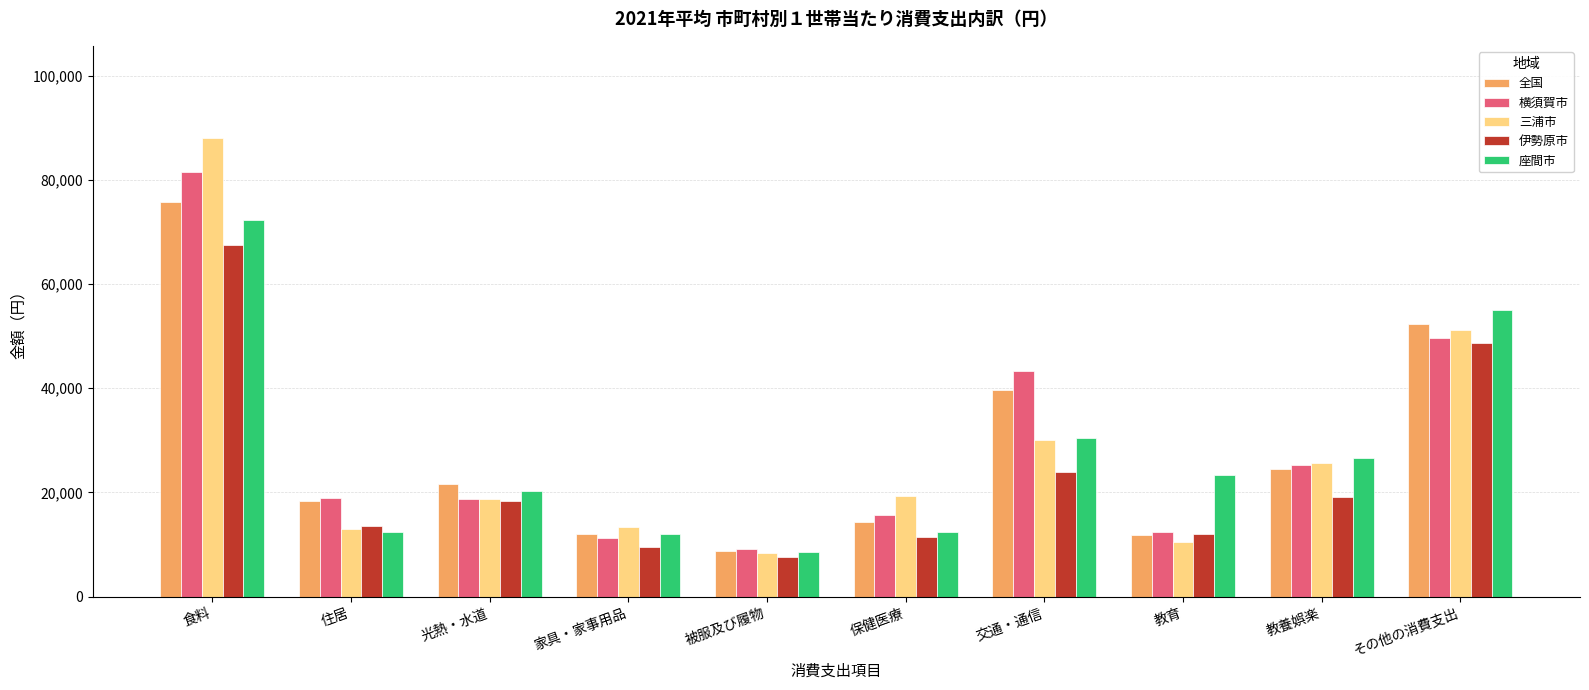

Is it true that 伊勢原市 equals 7646 at 被服及び履物?

True